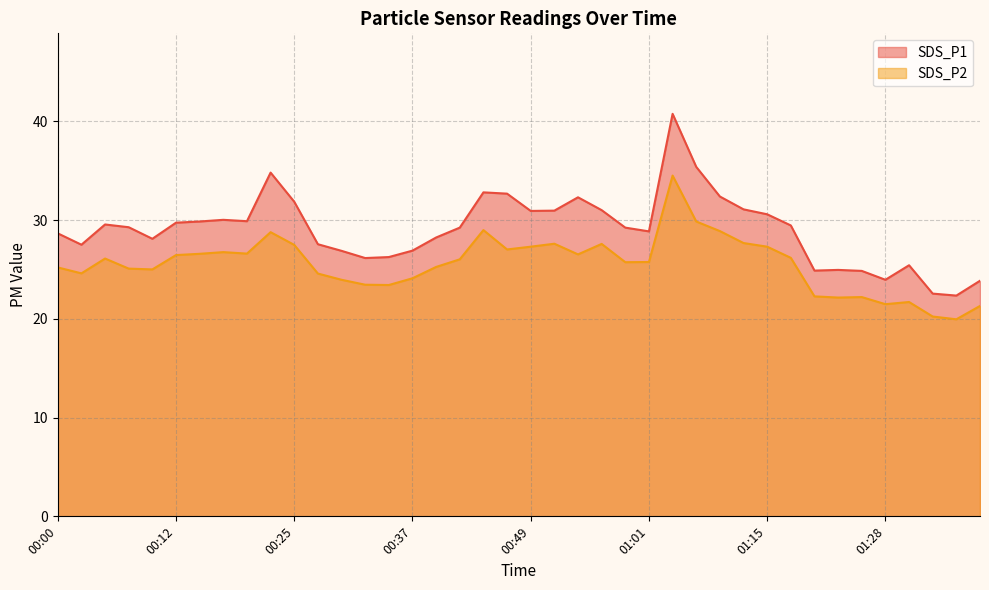

How many data points in SDS_P1 are less than 29?

18